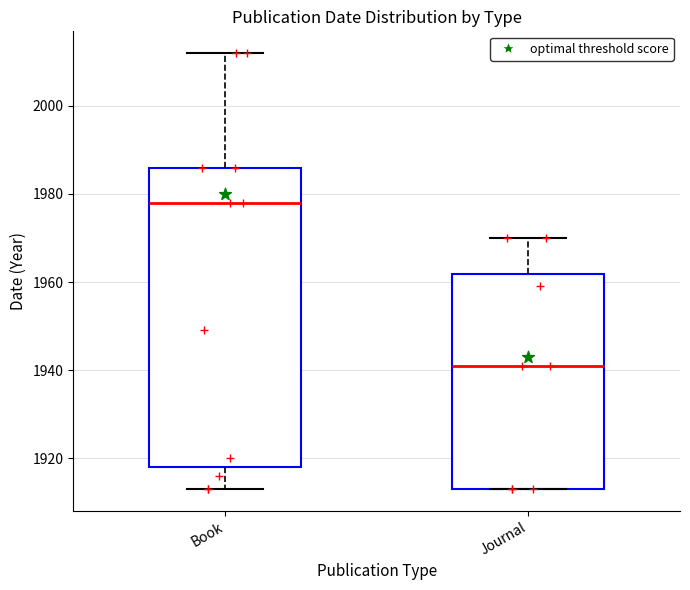

Where is the lower edge of the box for Book on the y-axis? The values are not printed on the chart, so give them approximately, as read against the axis.

1918